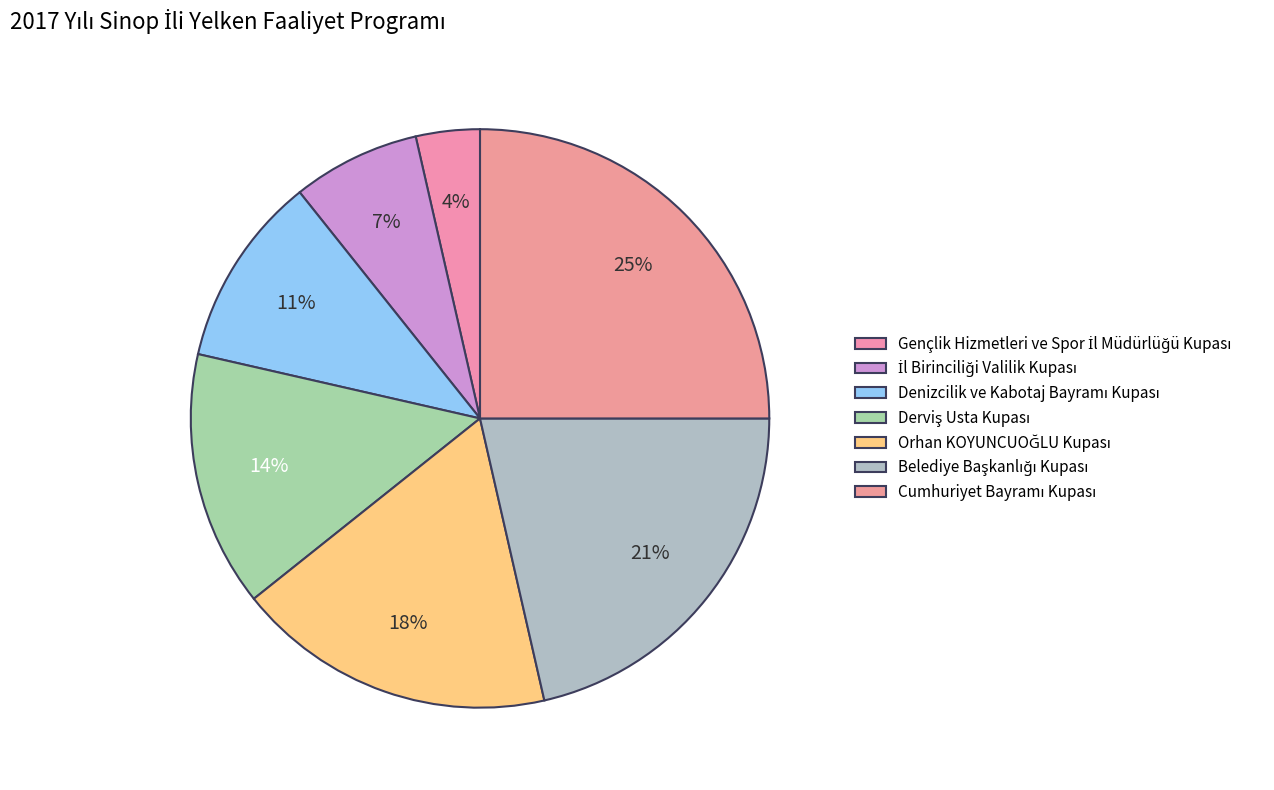

Is the sum of Belediye Başkanlığı Kupası and Orhan KOYUNCUOĞLU Kupası greater than half?

No